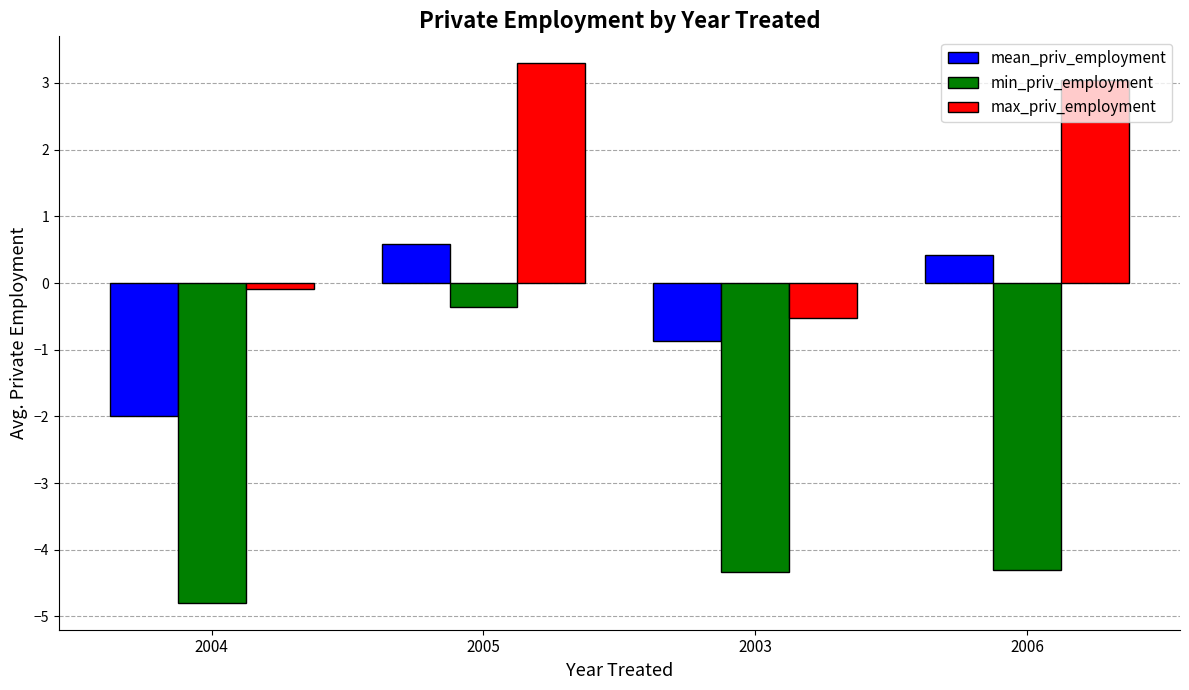

What is the difference between the mean_priv_employment values at 2005 and 2003?

1.5